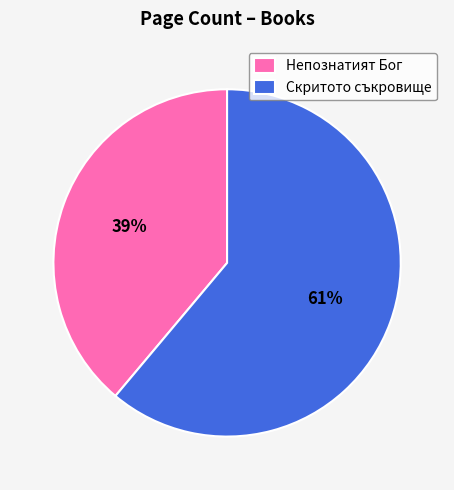

To the nearest percent, what is the difference between the Непознатият Бог and Скритото съкровище slice percentages?

22%